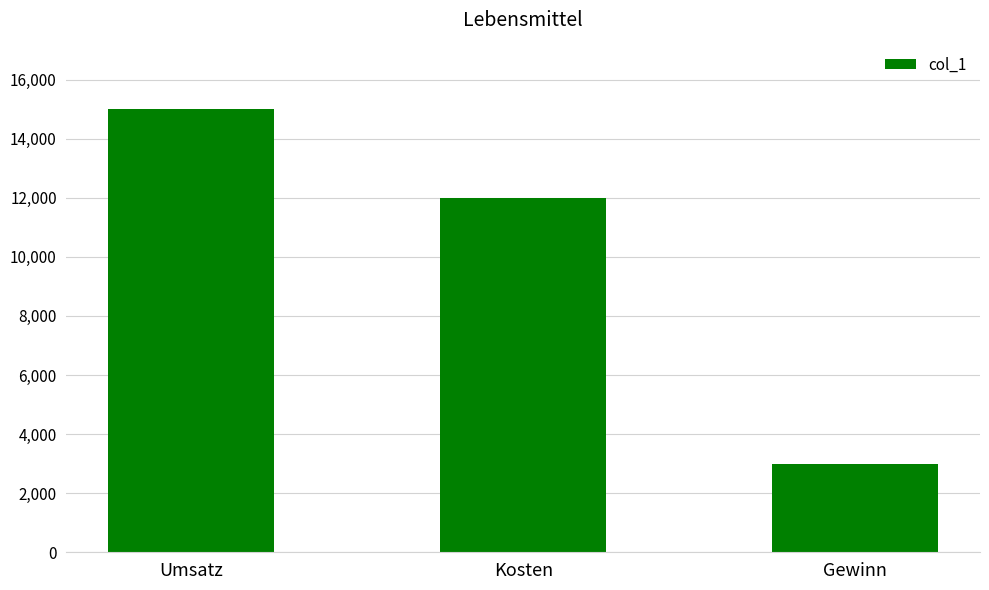

Reading left to right, what are all the values shown in this chart?

15000	12000	3000